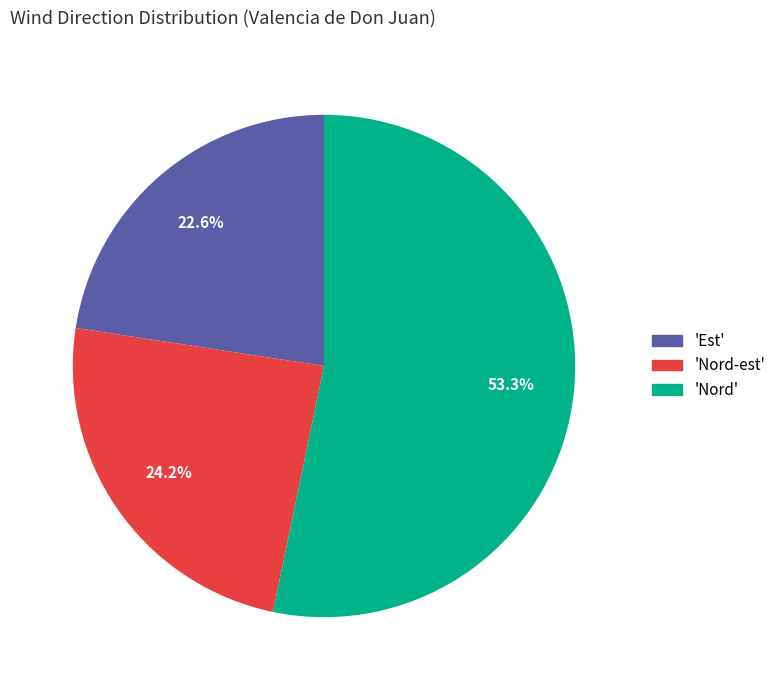

Which slice is the largest?

Nord